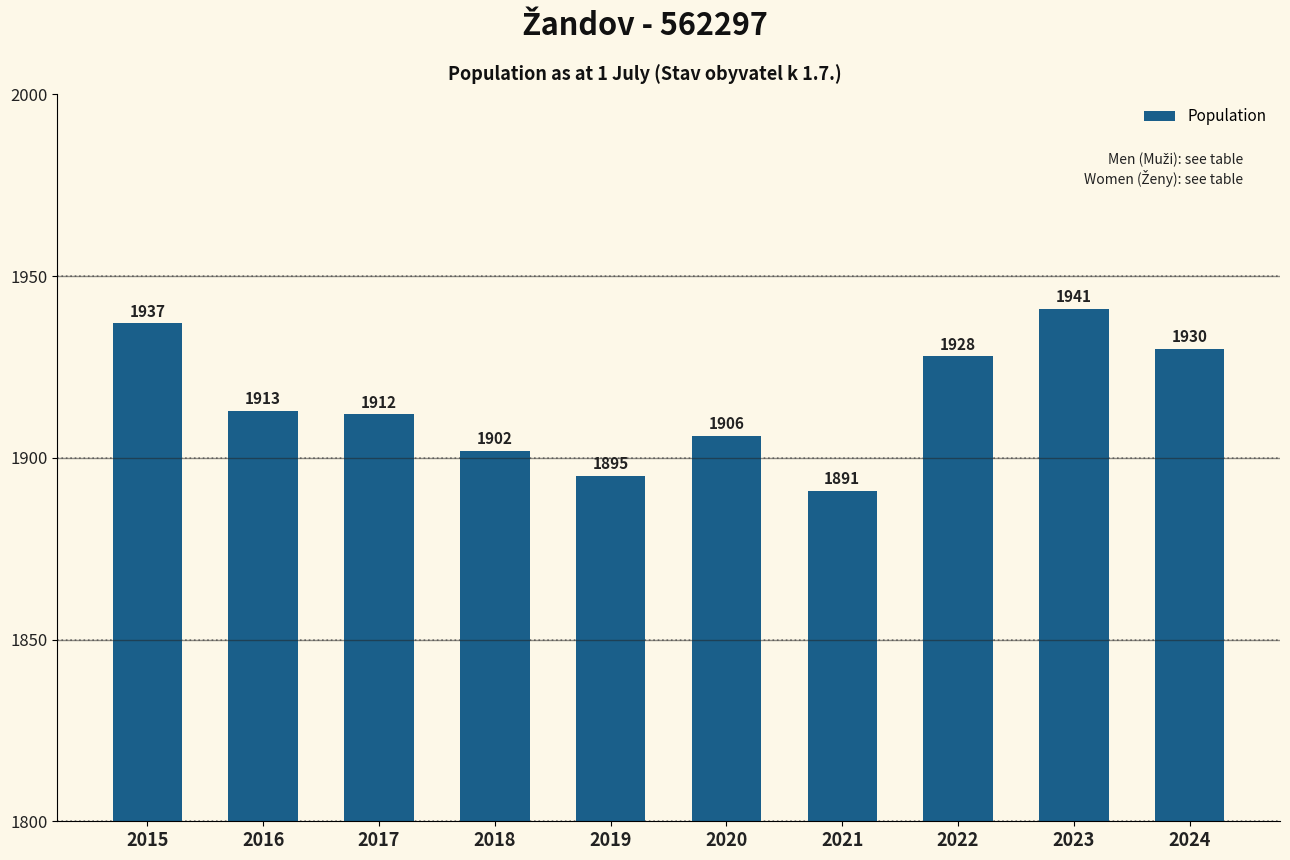

How many categories are shown in the chart?

10